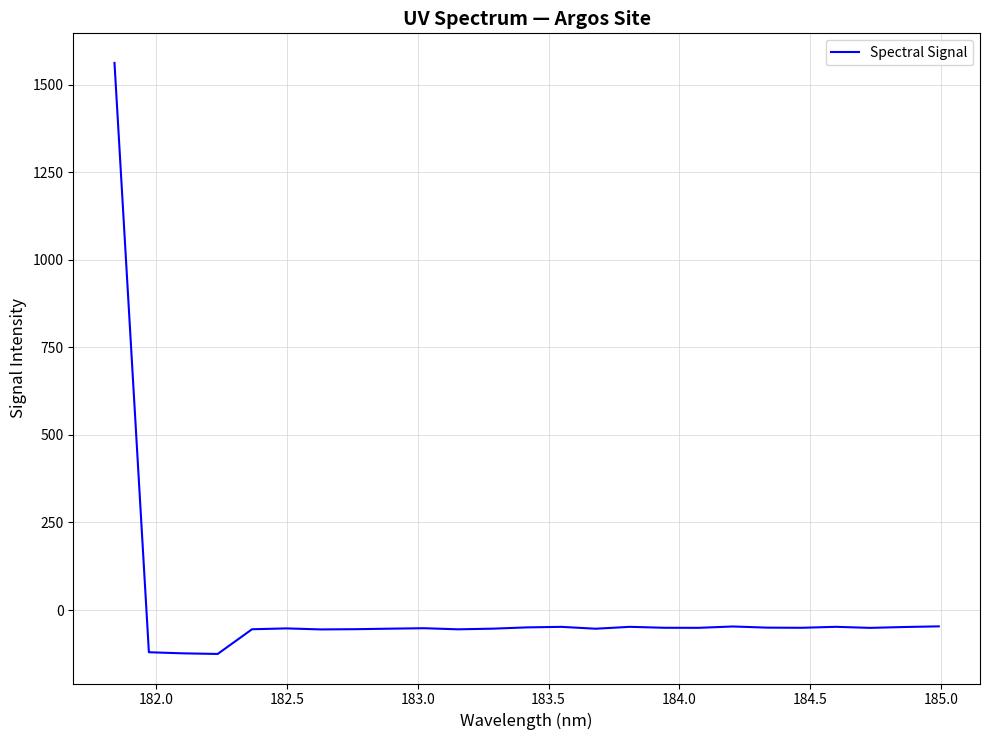

What is the average value?

4.8